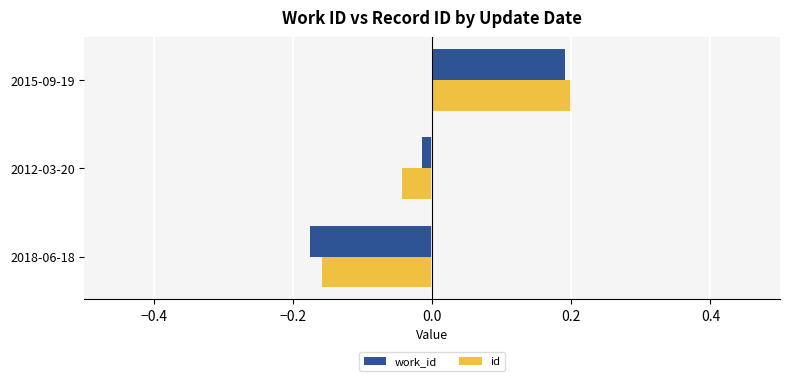

Rank the categories by id value from lowest to highest.

2018-06-18, 2012-03-20, 2015-09-19